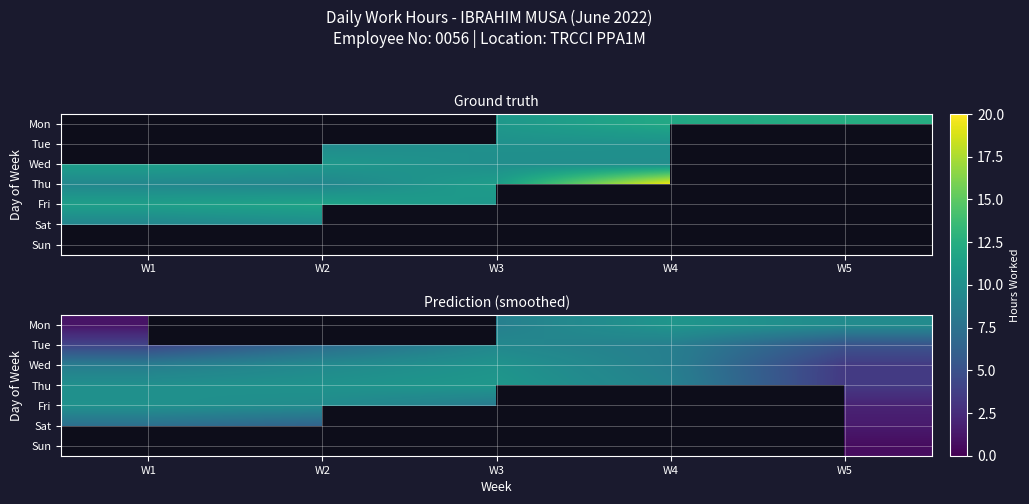

What is the difference between the maximum and second lowest values in the Wed series?

1.8